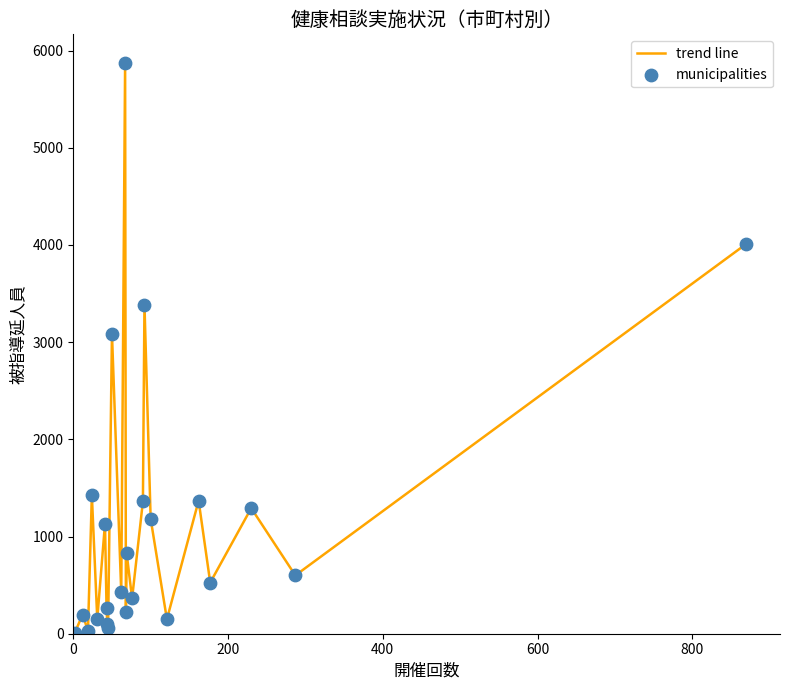

What is the difference between the maximum and minimum values?

5864